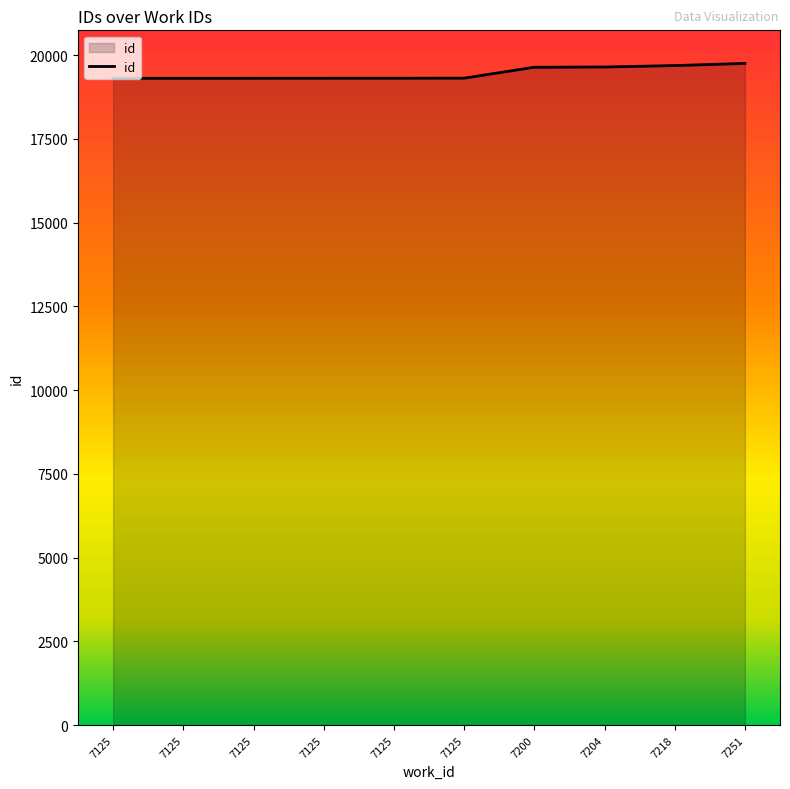

What is the difference between the second highest and minimum values?

381